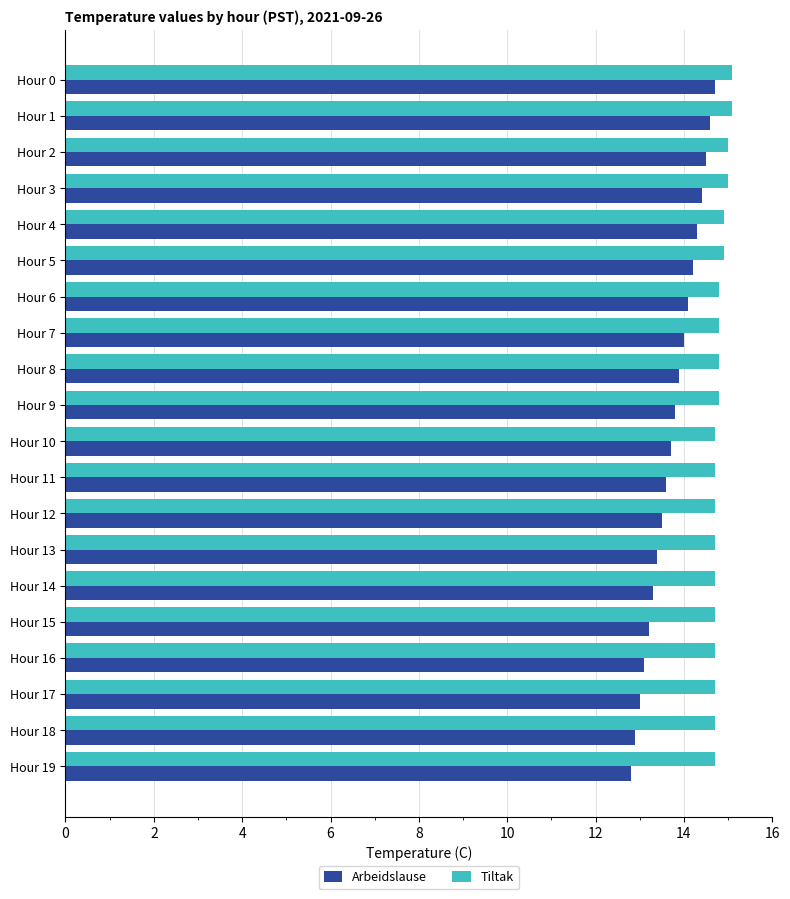

What is the sum of all Arbeidslause values?

275.0